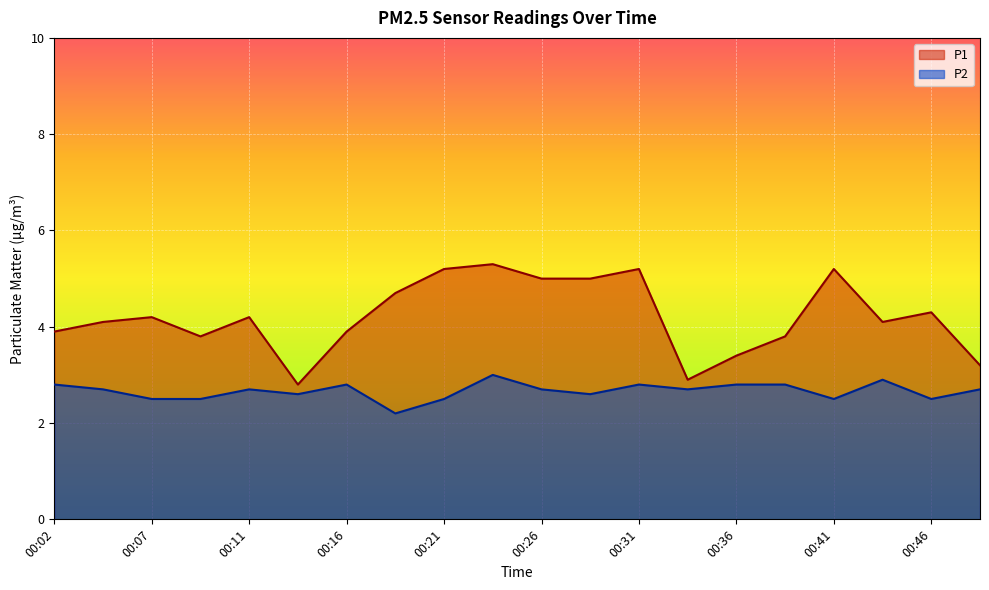

Rank the series at 00:26 from lowest to highest value.

P2, P1